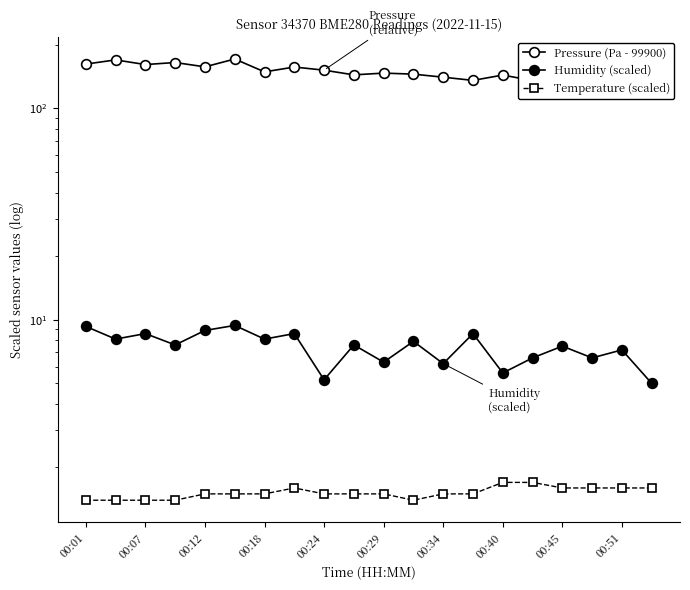

True or false: Humidity (scaled) and Temperature (scaled) intersect in this chart.

False